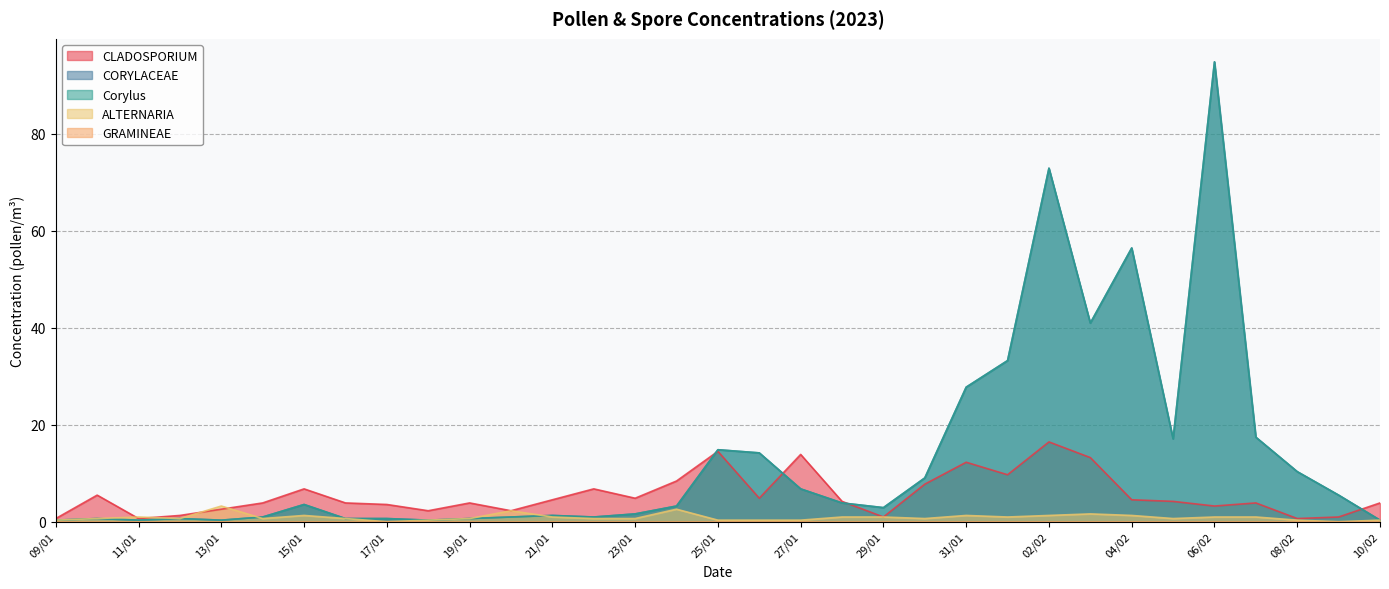

True or false: CLADOSPORIUM has a value of 7.8 at 04/02.

False